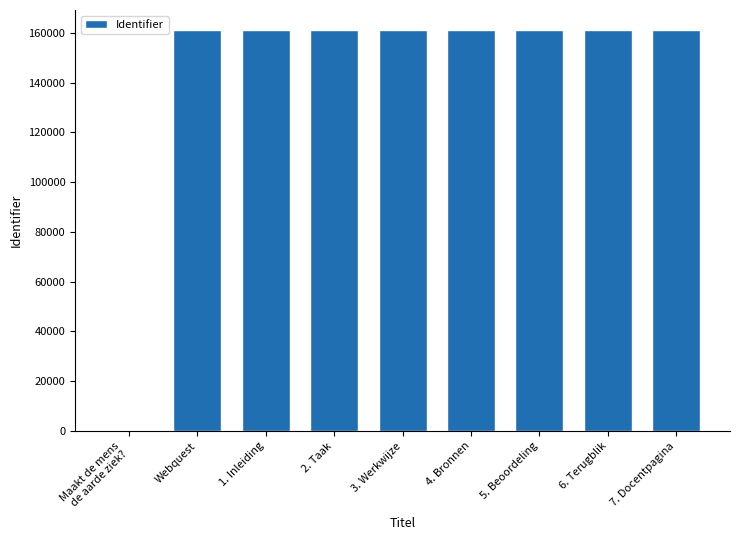

What is the ratio of the value at 6. Terugblik to the value at 2. Taak?

1.0